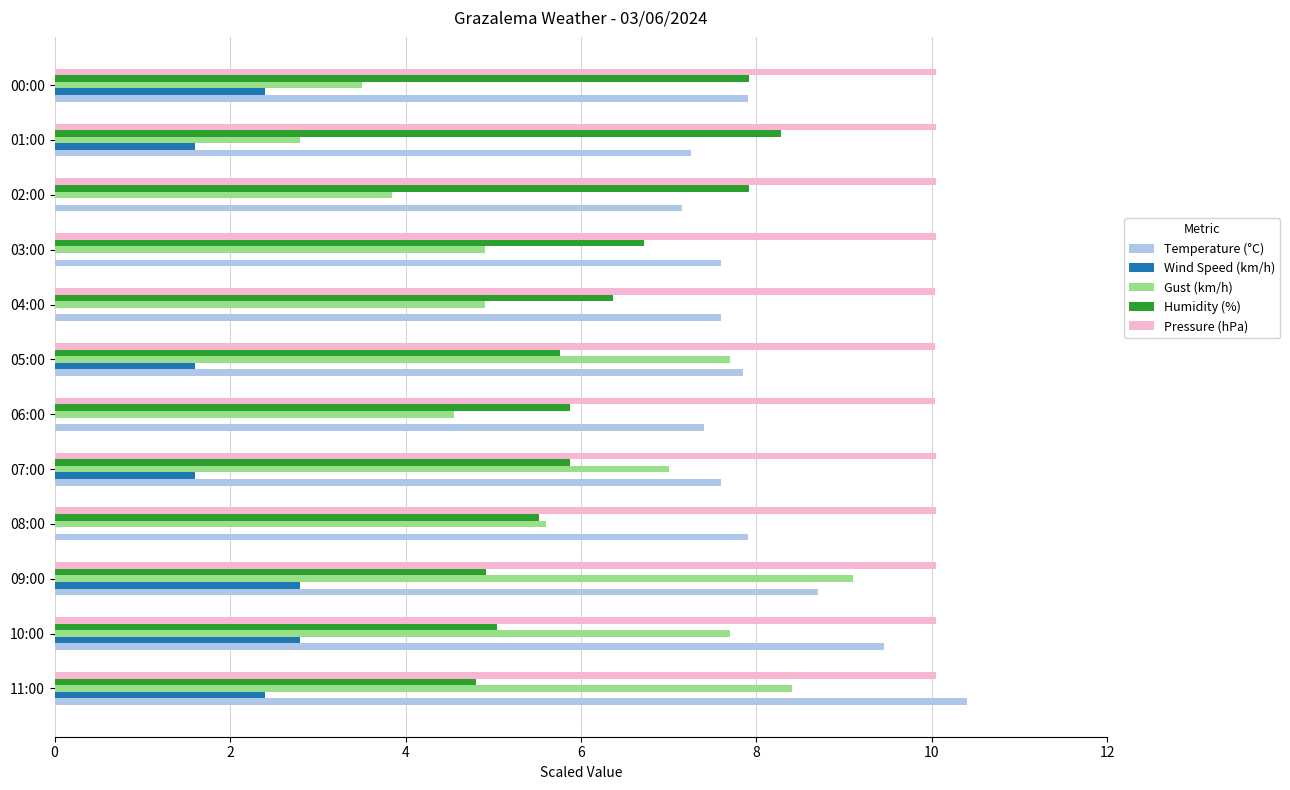

Which series has the widest spread of values?

Gust (km/h)